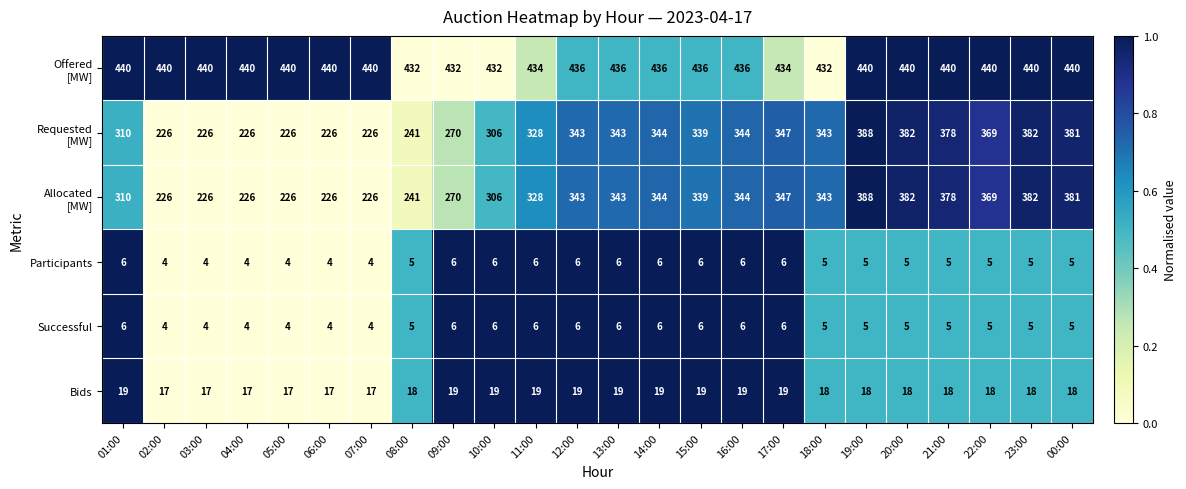

What is the spread (max minus min) of values at 02:00?

436